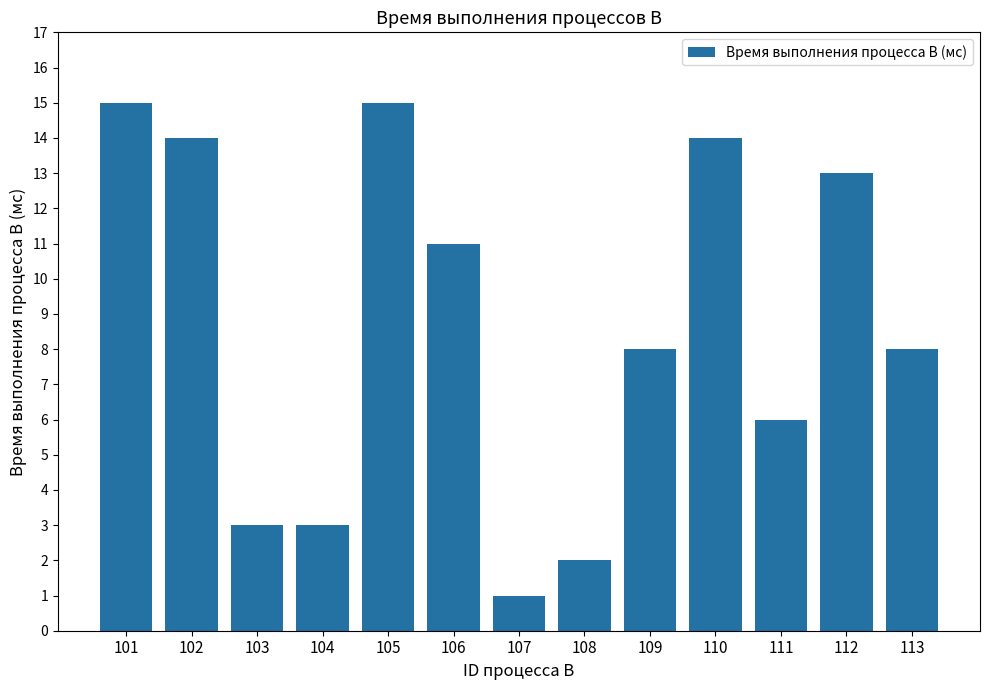

The chart shows a value of 1 at 108. True or false?

False